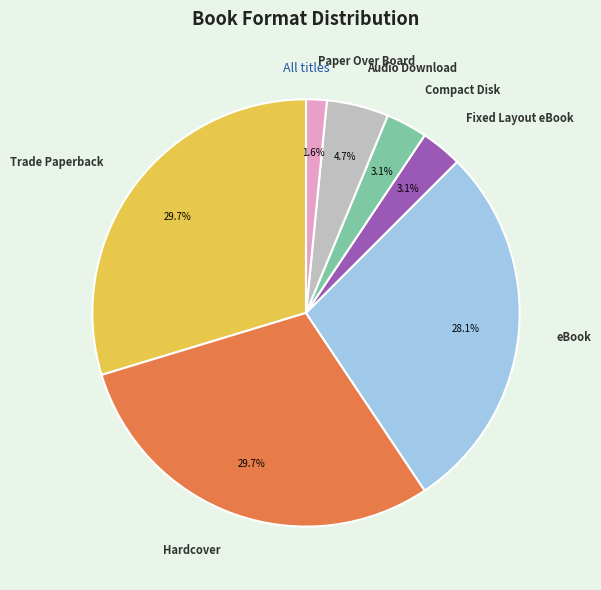

Between eBook and Audio Download, which is larger?

eBook